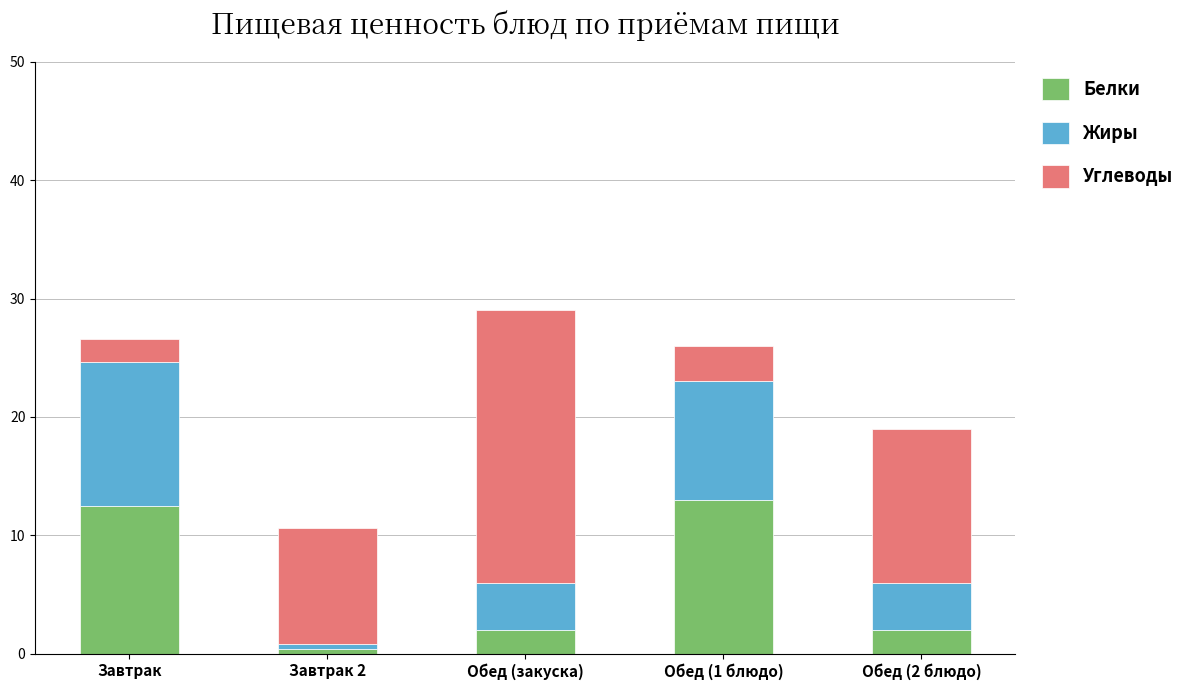

Is it true that Белки equals 13.0 at Обед (1 блюдо)?

True